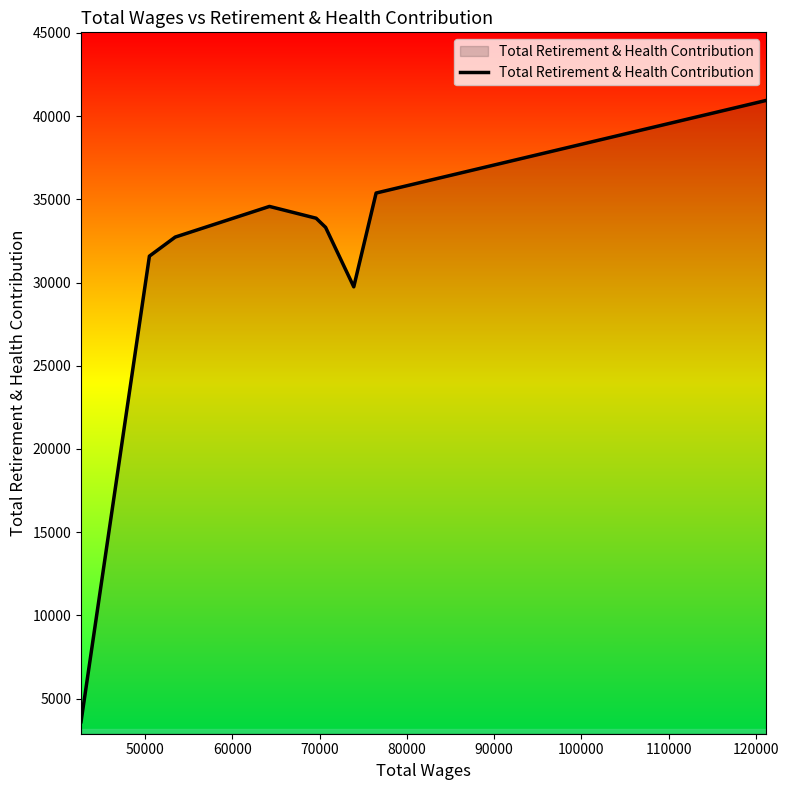

Does the chart display data point markers on the line(s)?

No